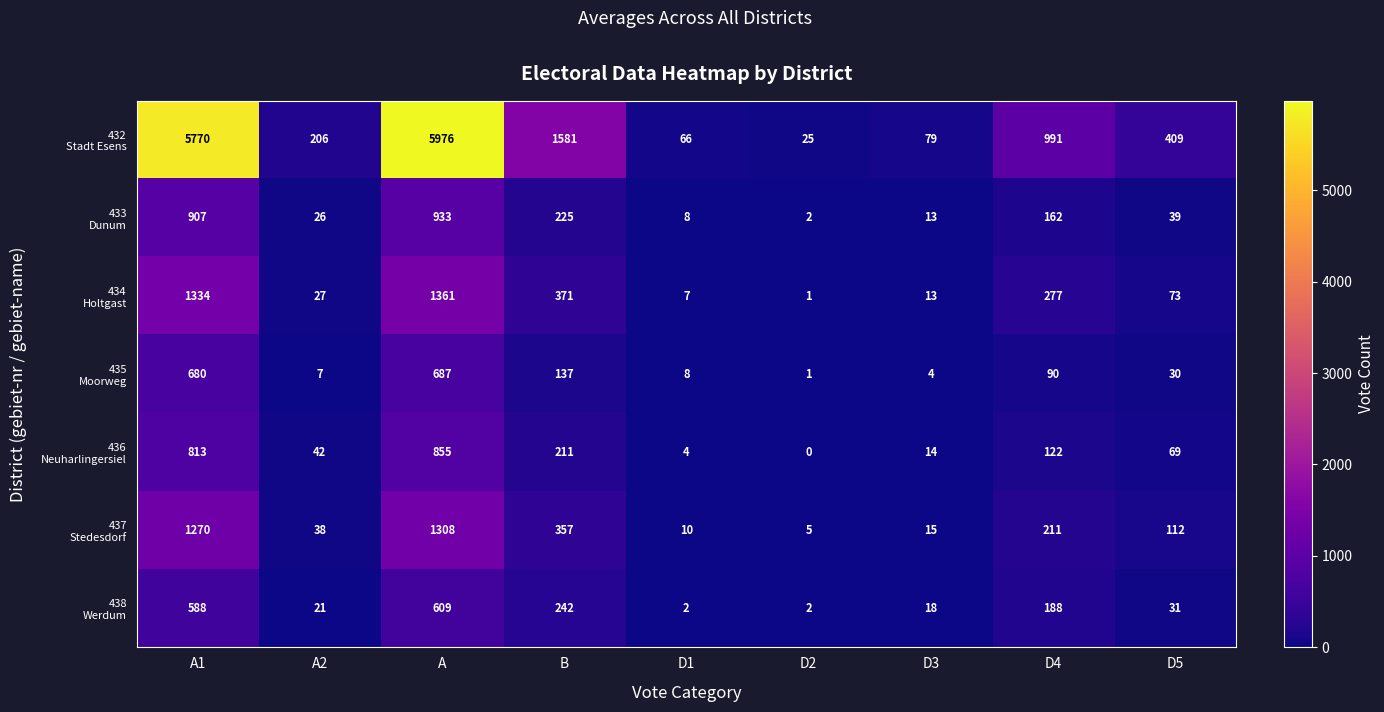

What is the spread (max minus min) of values at B?

1444